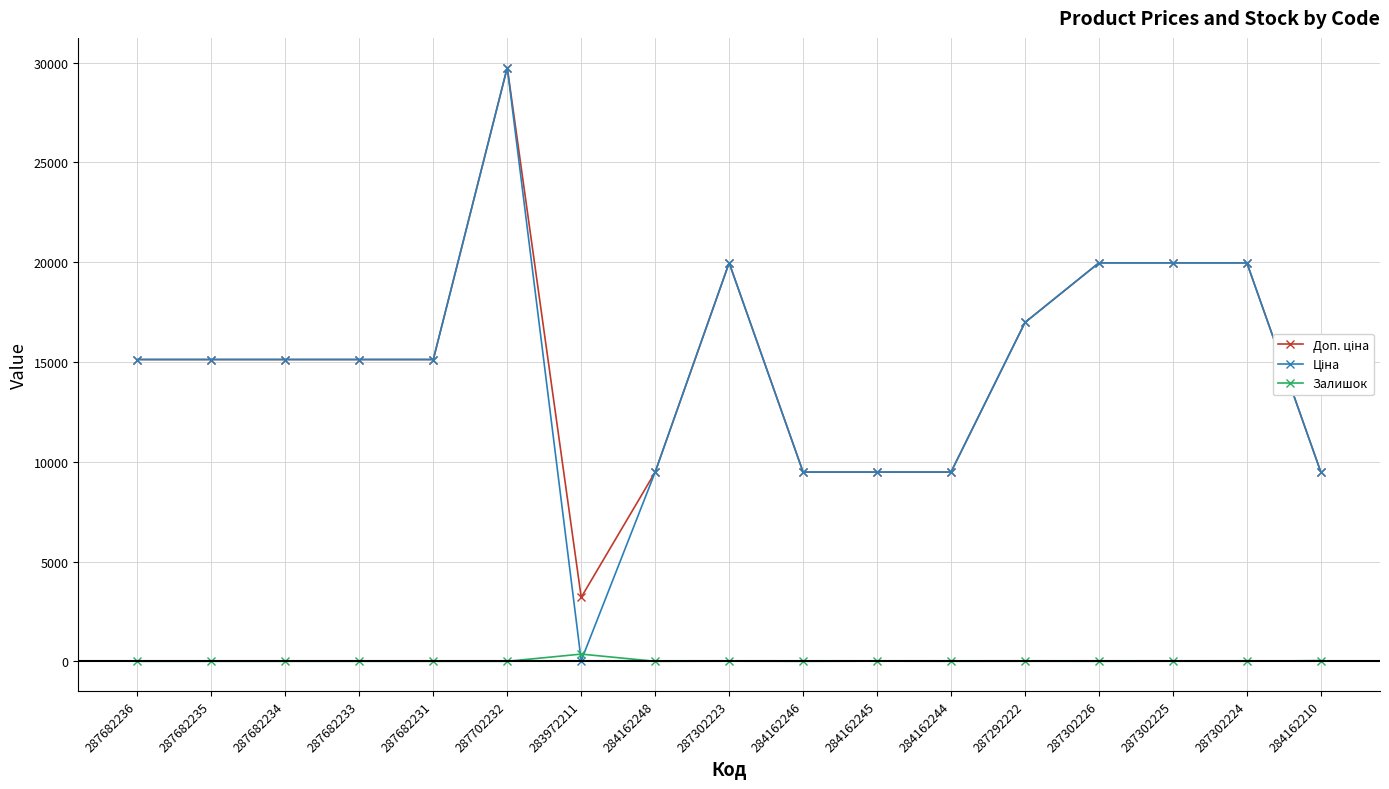

How many data points in Залишок are less than 1?

8